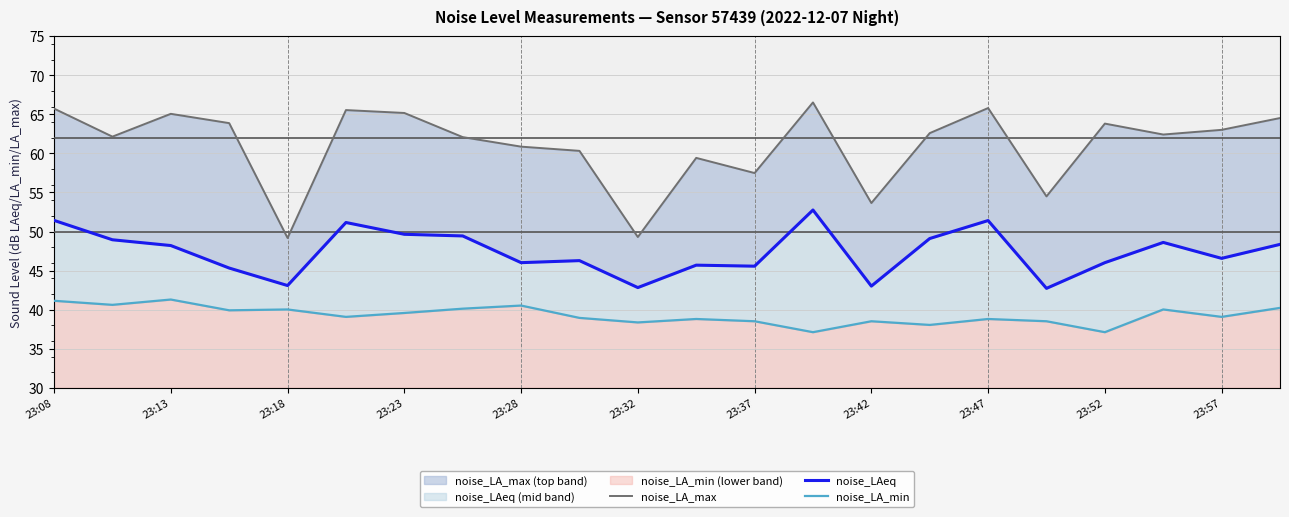

Which series has the widest spread of values?

noise_LA_max